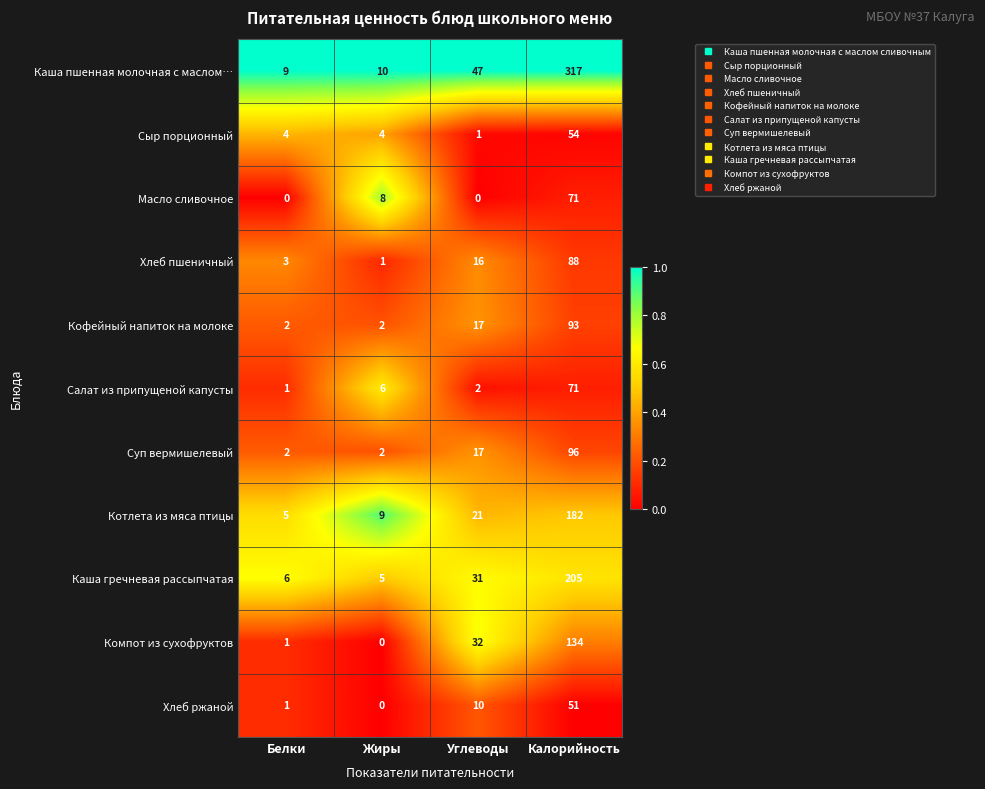

Which series has the widest spread of values?

Каша пшенная молочная с маслом…